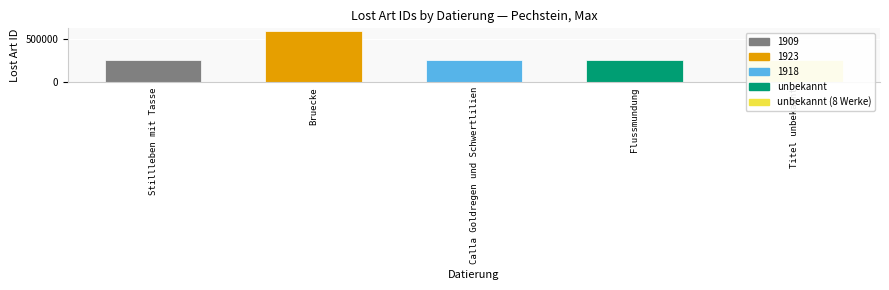

What is the sum of all values?

1617421